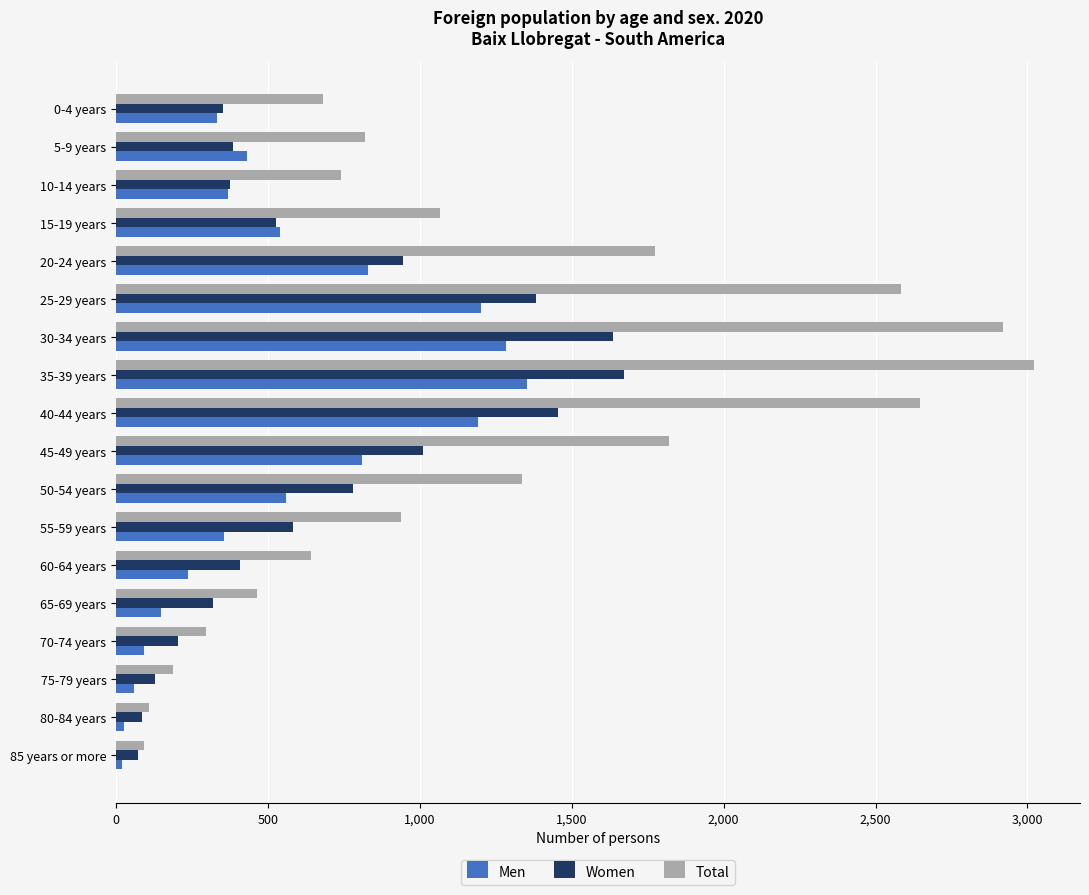

Is it true that Total equals 91 at 85 years or more?

True